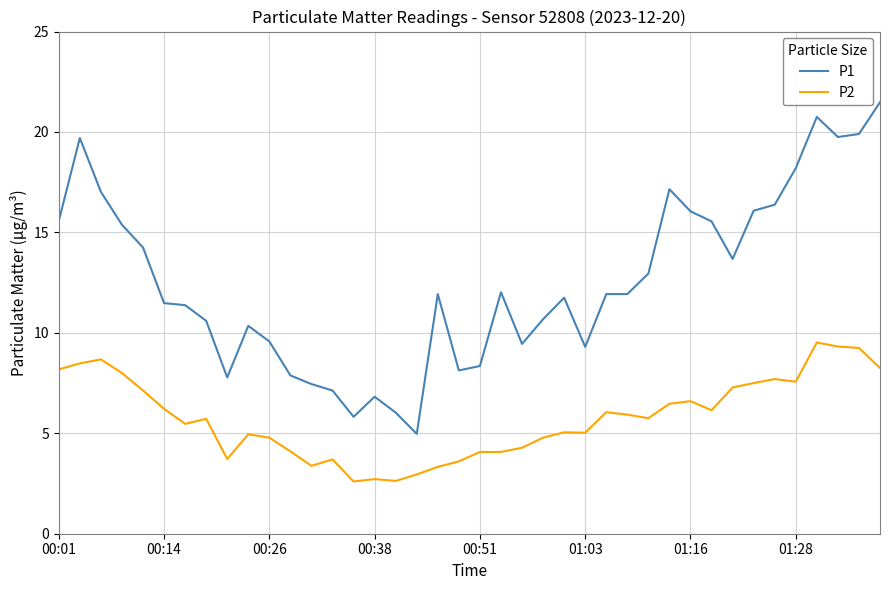

What is the minimum value shown in the chart?

2.6